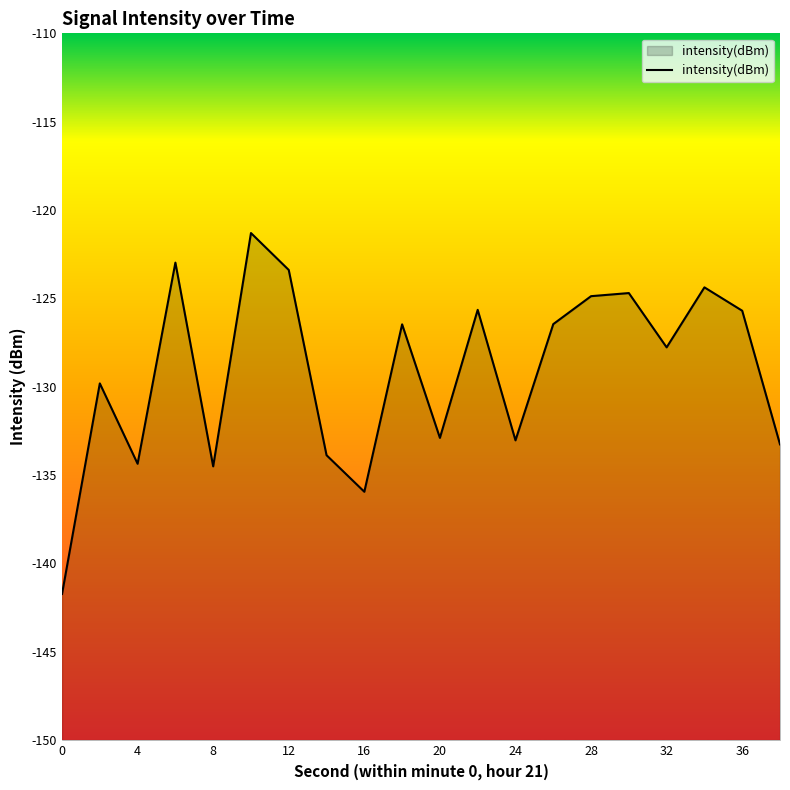

What is the difference between the second highest and minimum values?

18.8